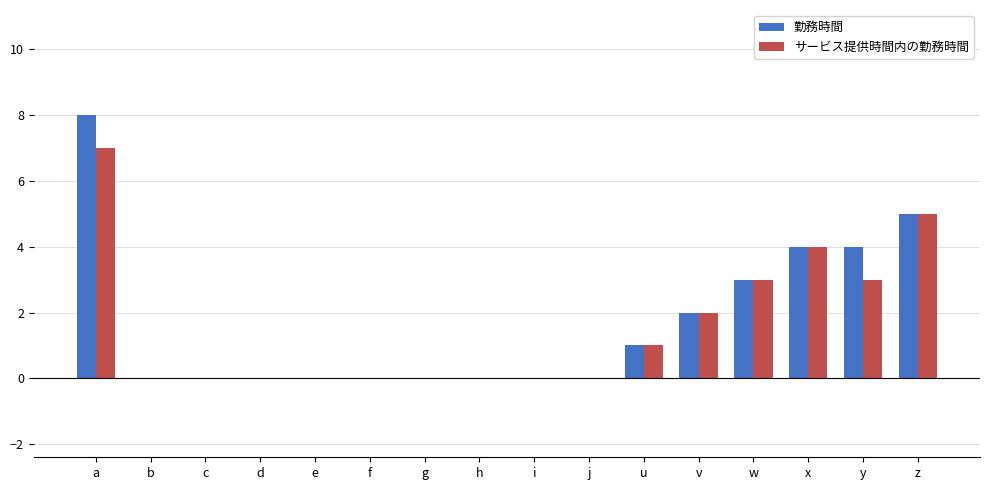

Reading left to right, list all the values displayed in this chart.

勤務時間: a=8	b=0	c=0	d=0	e=0	f=0	g=0	h=0	i=0	j=0	u=1	v=2	w=3	x=4	y=4	z=5
サービス提供時間内の勤務時間: a=7	b=0	c=0	d=0	e=0	f=0	g=0	h=0	i=0	j=0	u=1	v=2	w=3	x=4	y=3	z=5